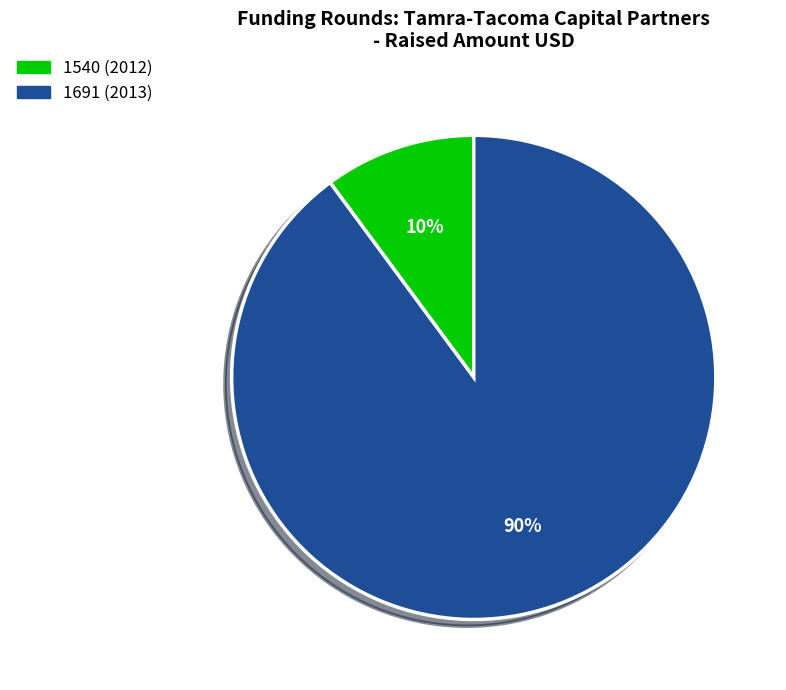

Rank the categories by value from highest to lowest.

1691 (2013), 1540 (2012)